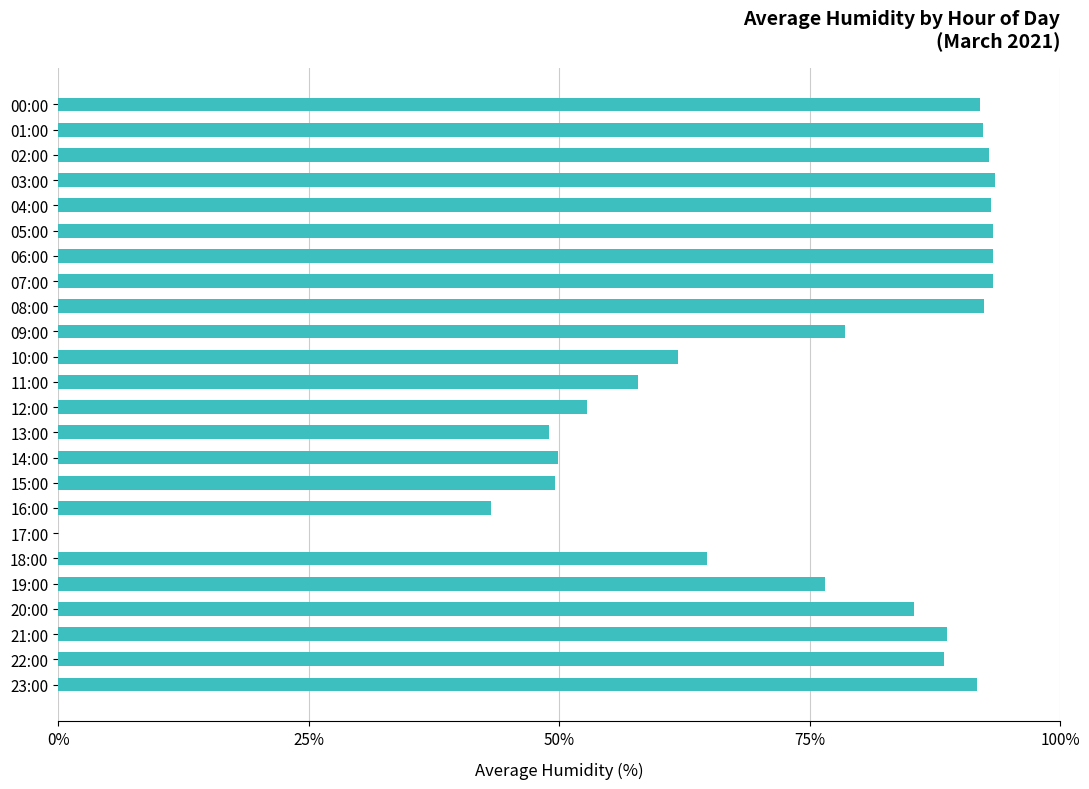

Are the bars grouped side by side (vs. stacked)?

No